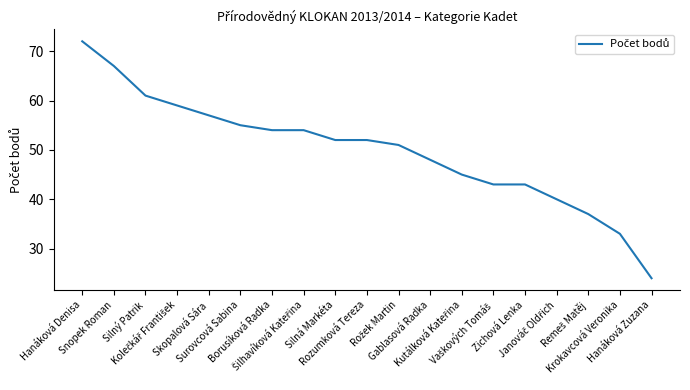

What is the maximum value shown in the chart?

72